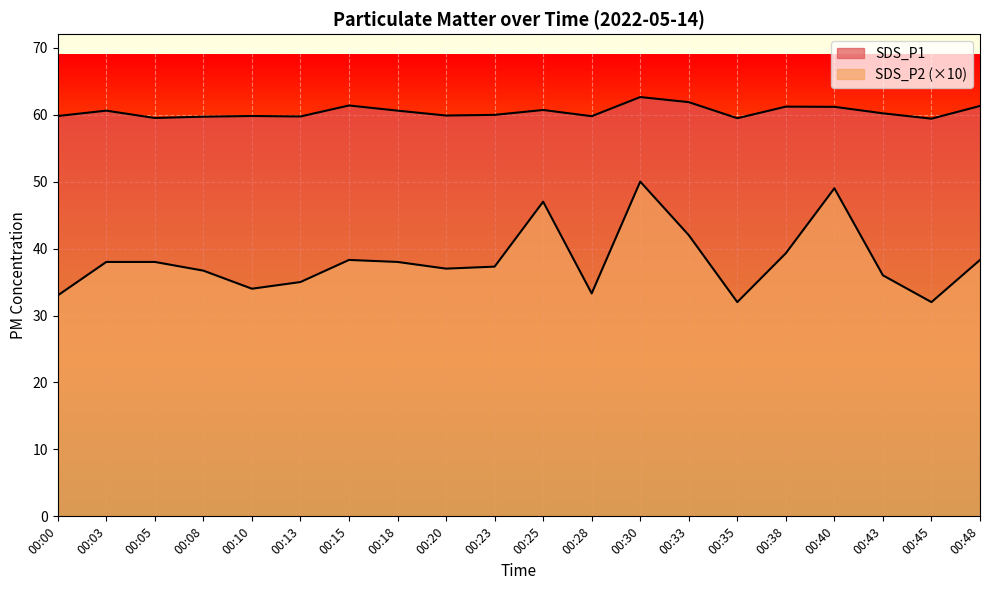

True or false: SDS_P2 and SDS_P1 cross at least once.

False